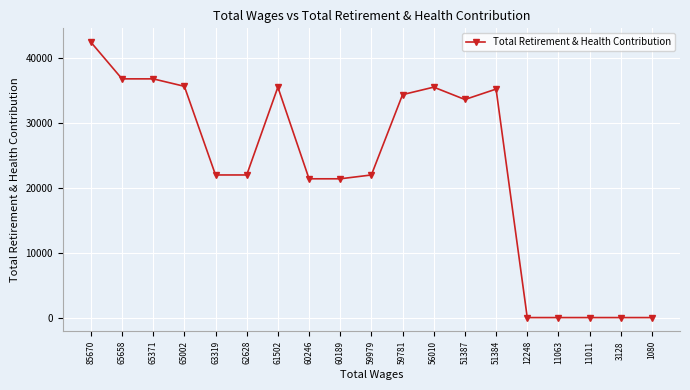

What is the value of the 12th point from the left?

35545